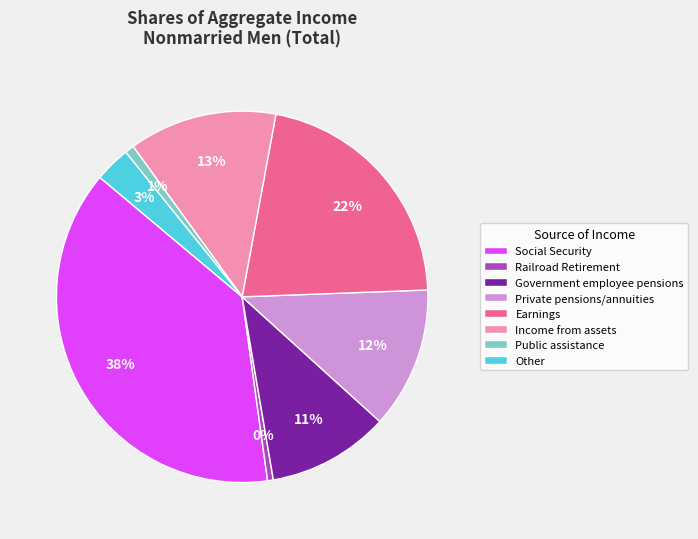

To the nearest percent, what is the difference between the largest and smallest slice percentages?

38%